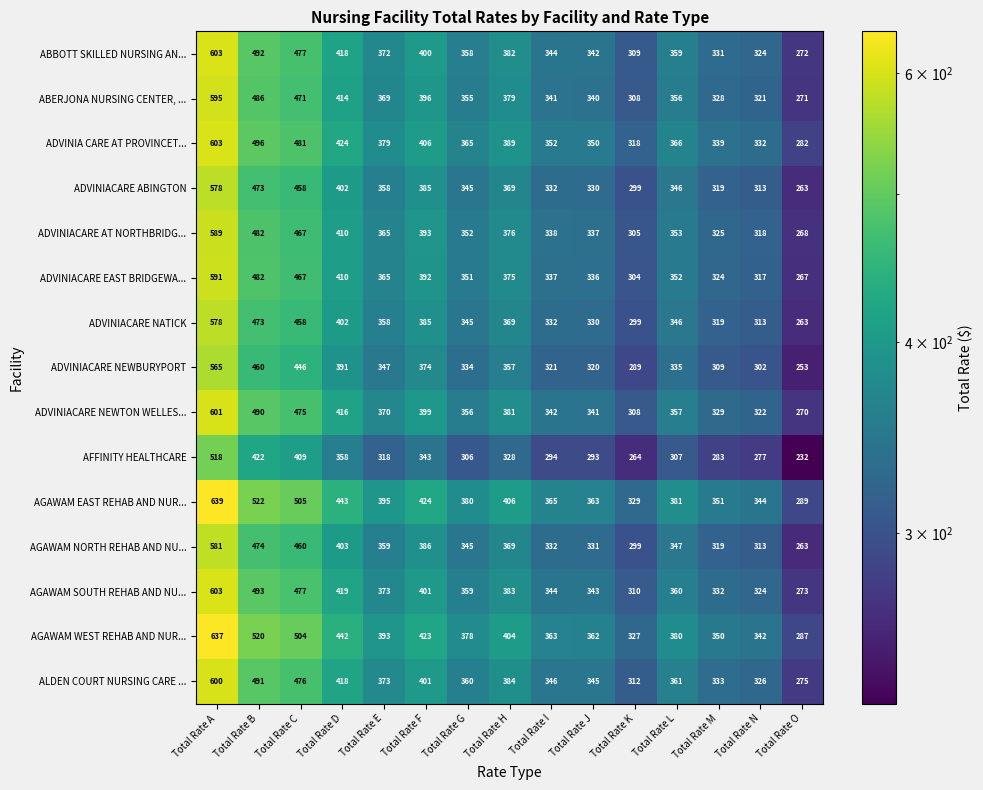

The value of ALDEN COURT NURSING CARE ... at Total Rate E is 373. True or false?

True